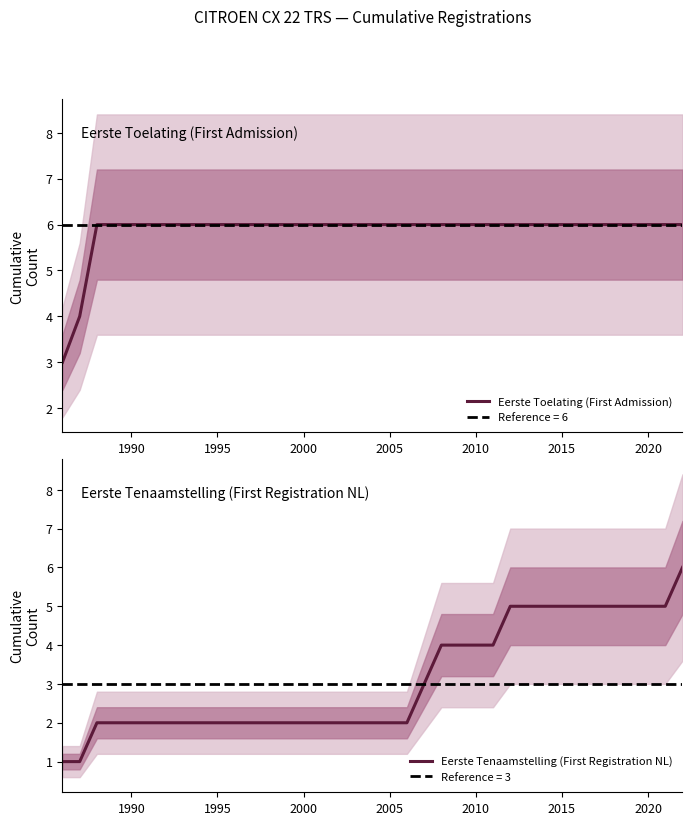

True or false: Eerste Toelating (First Admission) and Eerste Tenaamstelling (First Registration NL) cross at least once.

False